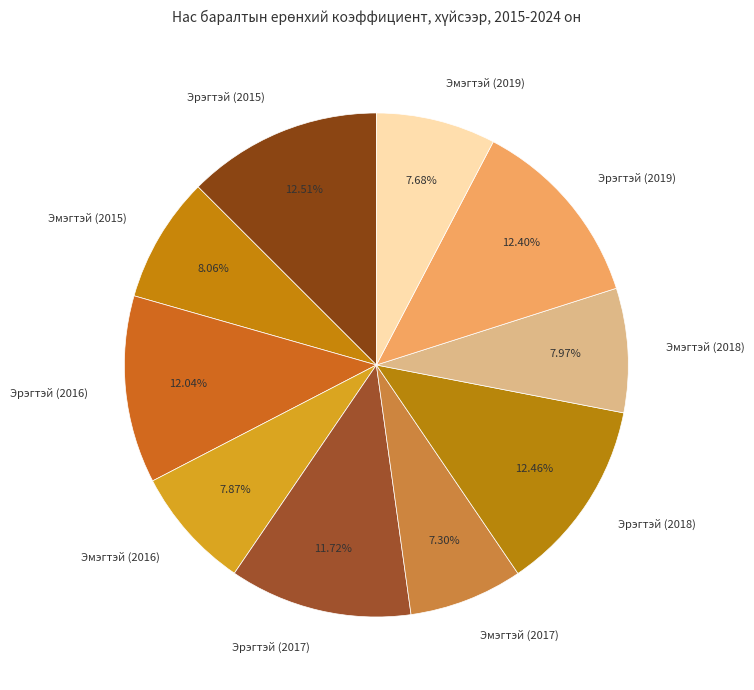

Count the number of slices in the pie.

10